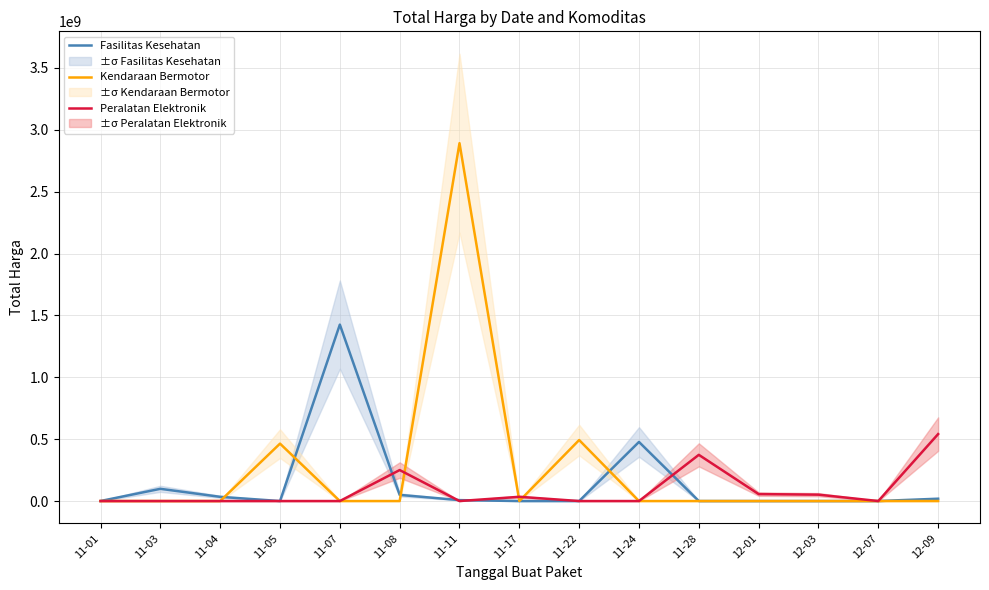

Which category has the lowest value across all series?

11-05